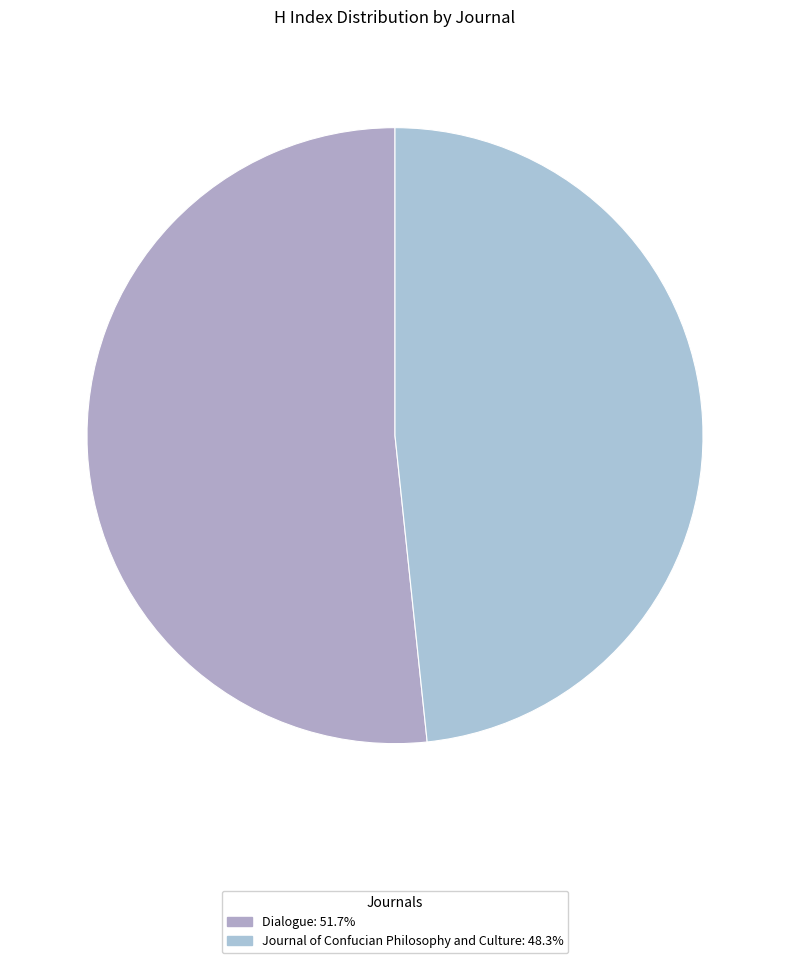

Rank the categories by value from highest to lowest.

Dialogue, Journal of Confucian Philosophy and Culture